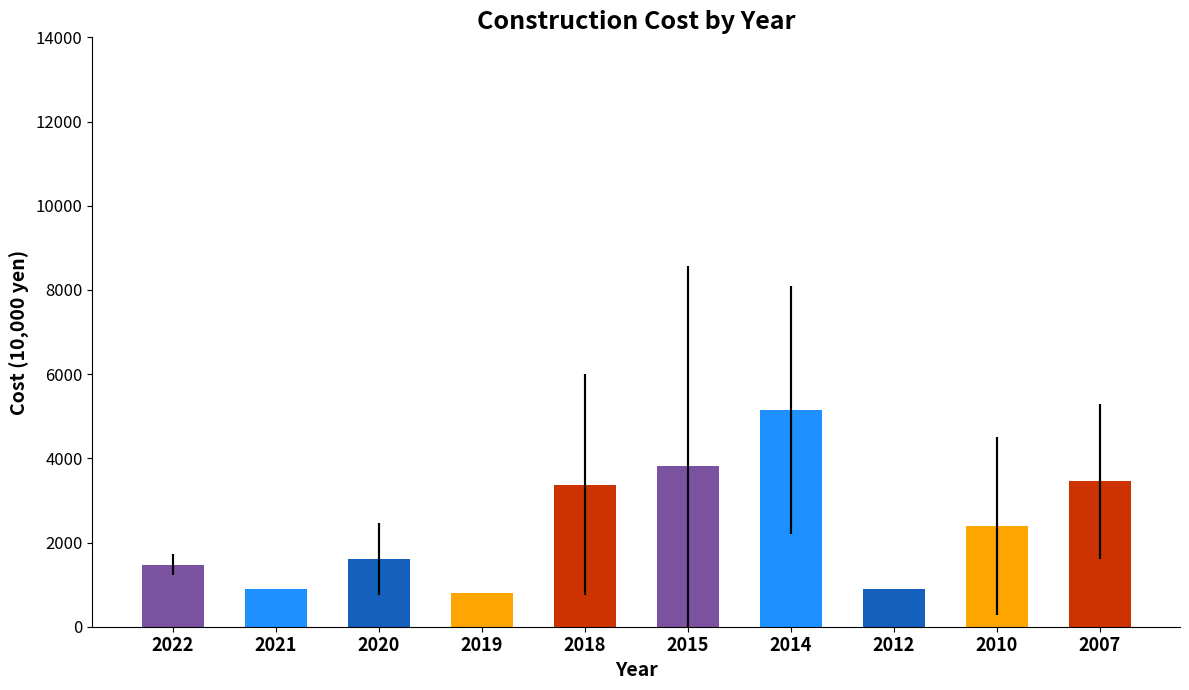

What is the approximate value at 2012?

900.0